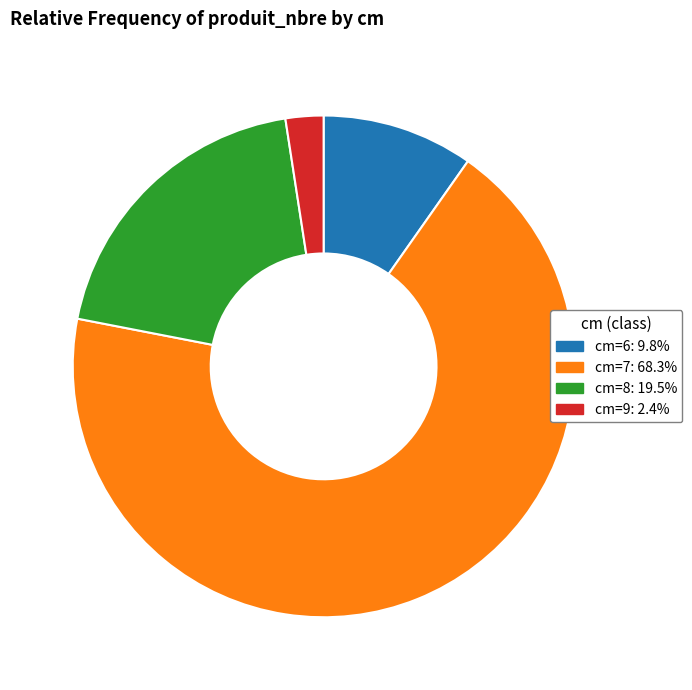

How many segments does this pie chart have?

4